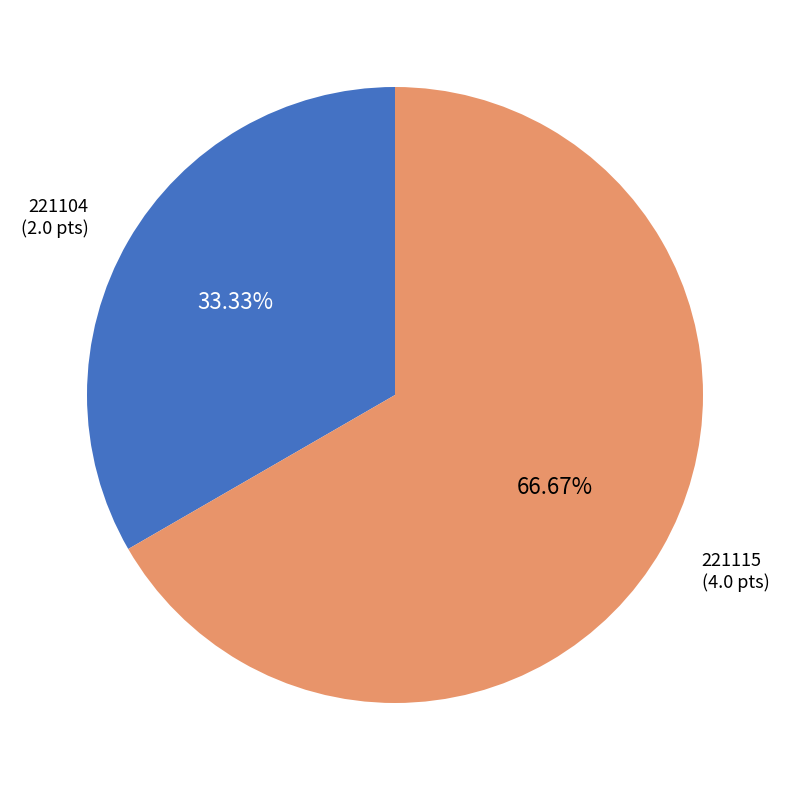

The 221115 slice represents 79% of the pie. True or false?

False